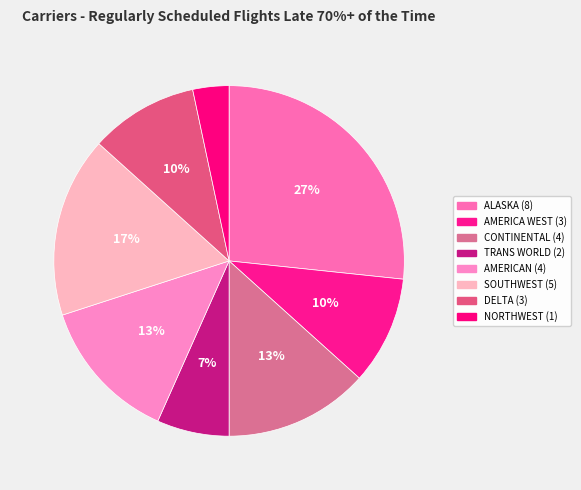

Which category has the biggest portion of the pie?

ALASKA